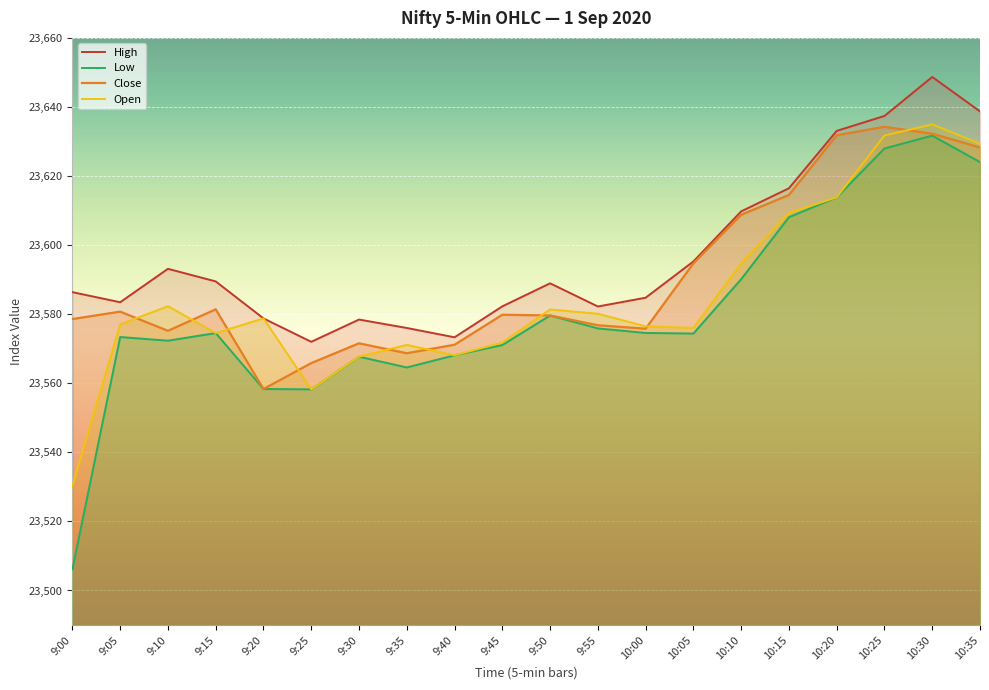

Which series changed the most between 9:25 and 10:25?

Open